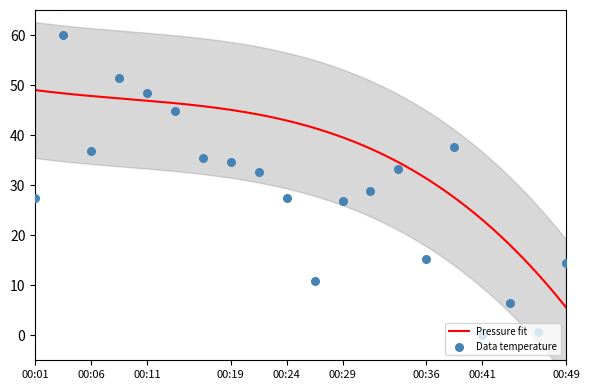

Approximately how many times larger is the value at 00:34 compared to 00:06?

0.9